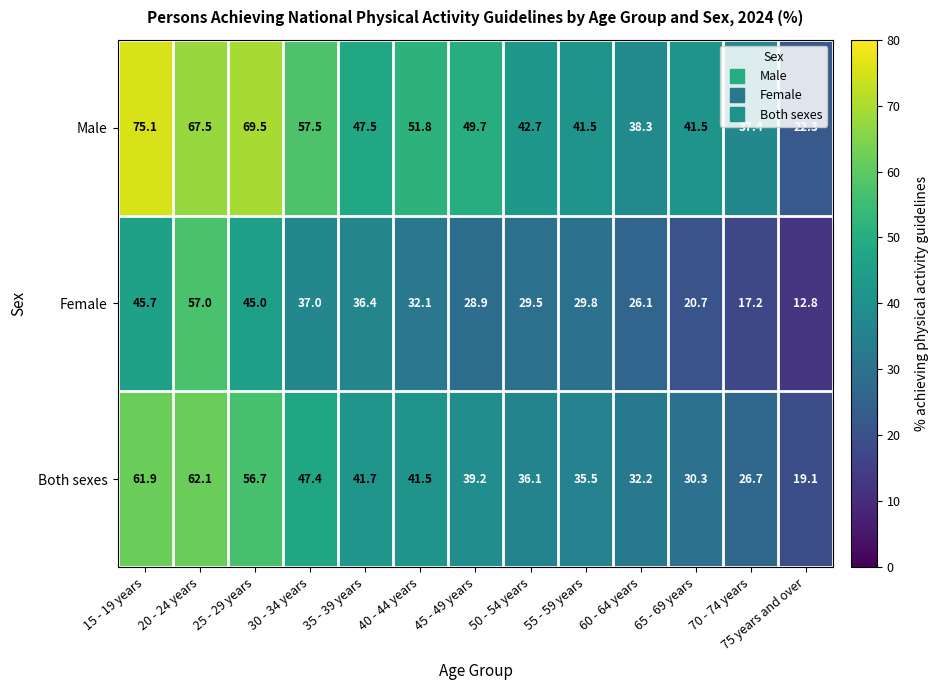

At 75 years and over, list the series in order from smallest to largest.

Female, Both sexes, Male